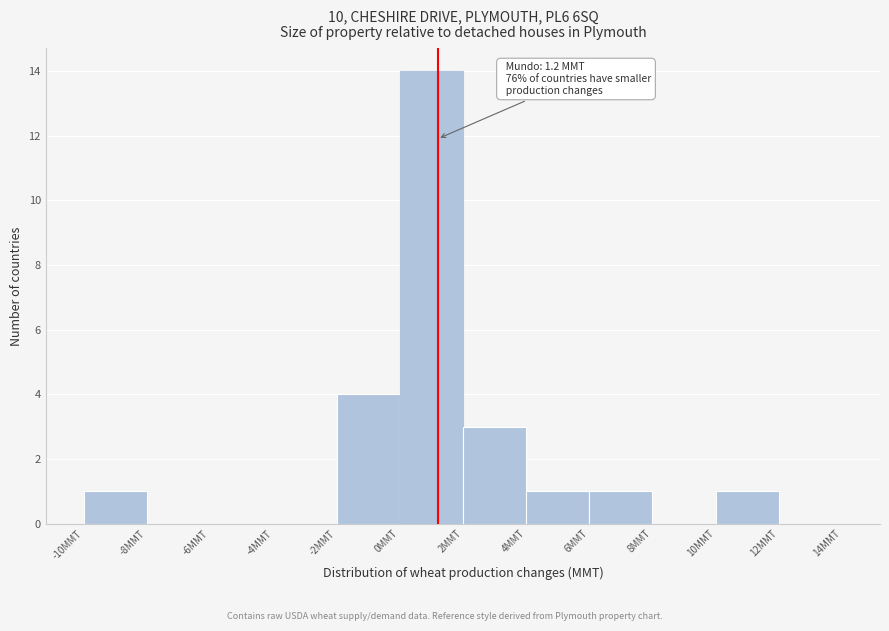

Which range on the x-axis has the tallest bar?

0 to 2